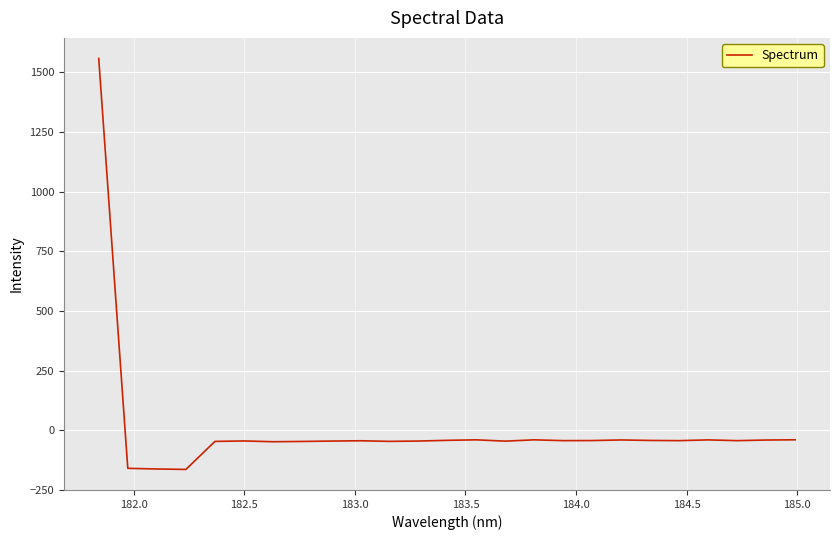

What is the minimum value shown in the chart?

-164.1